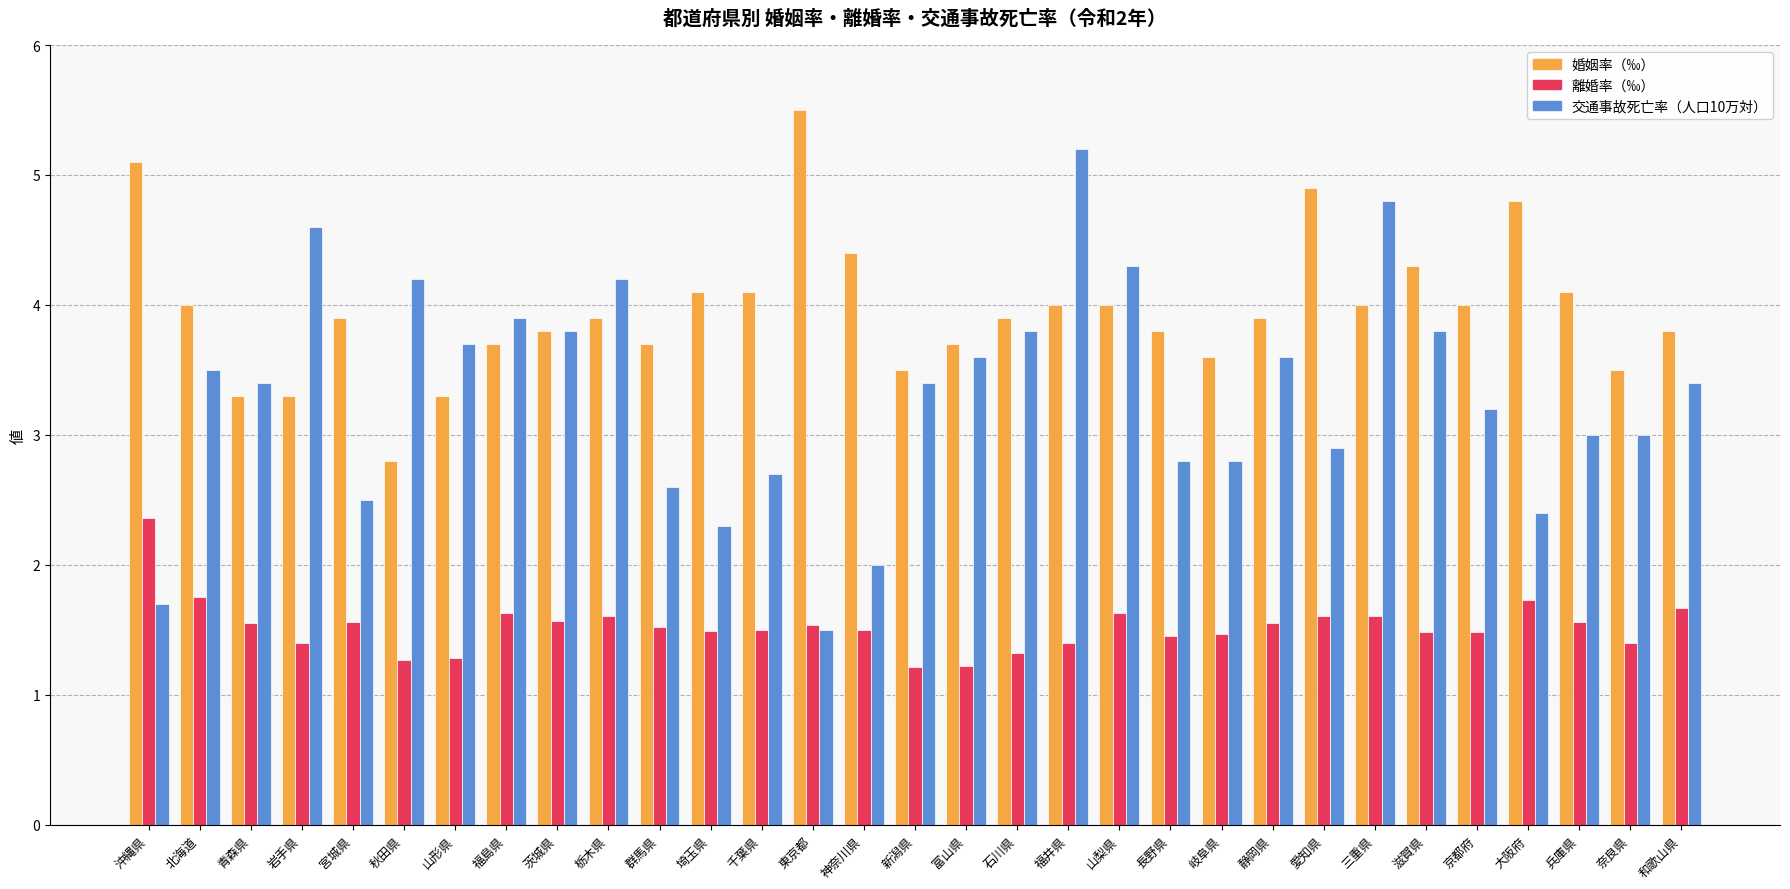

Are the bars grouped side by side (vs. stacked)?

Yes